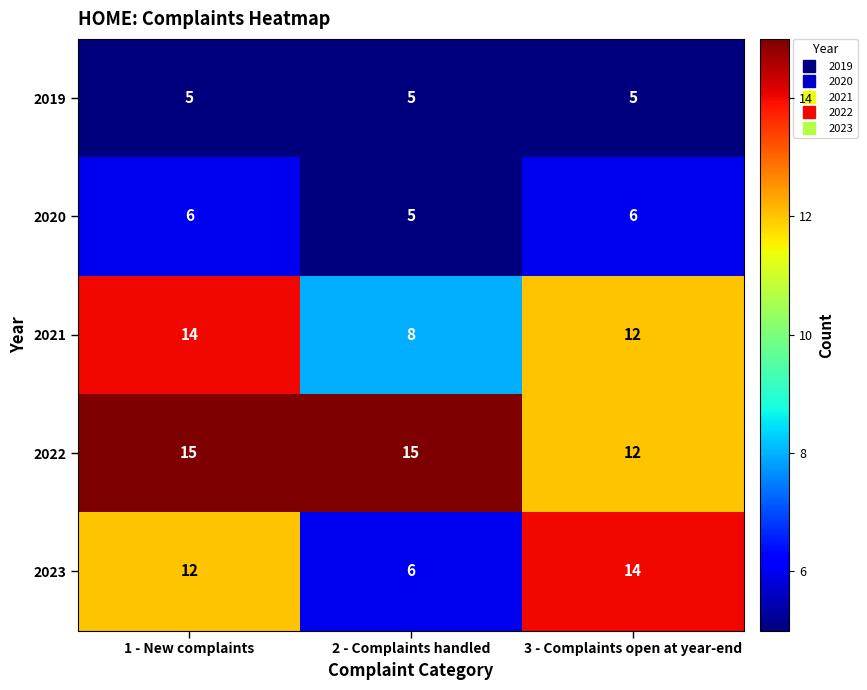

At 1 - New complaints, list the series in order from largest to smallest.

2022, 2021, 2023, 2020, 2019